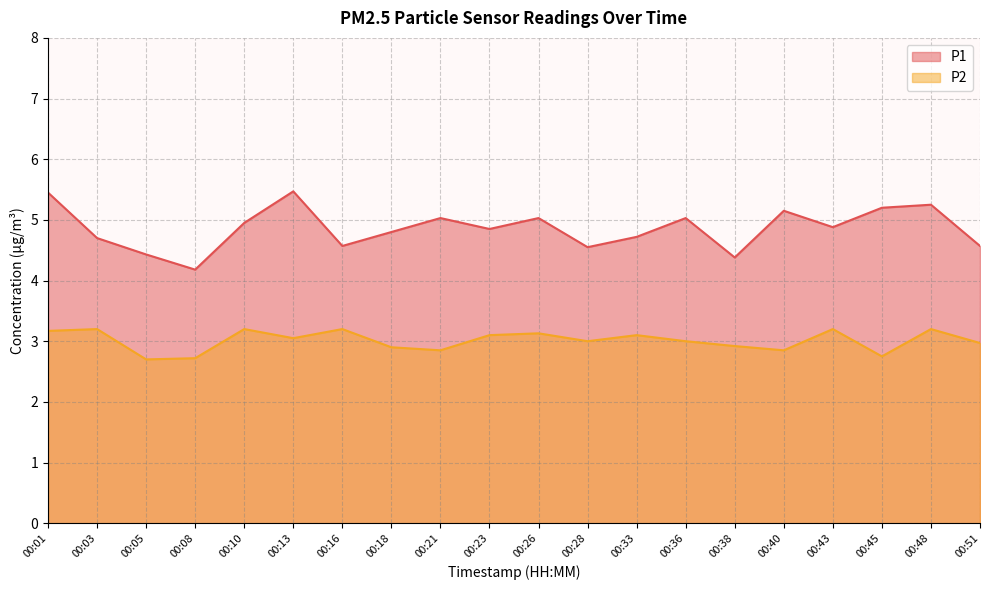

Rank the series by their maximum value, from highest to lowest.

P1, P2